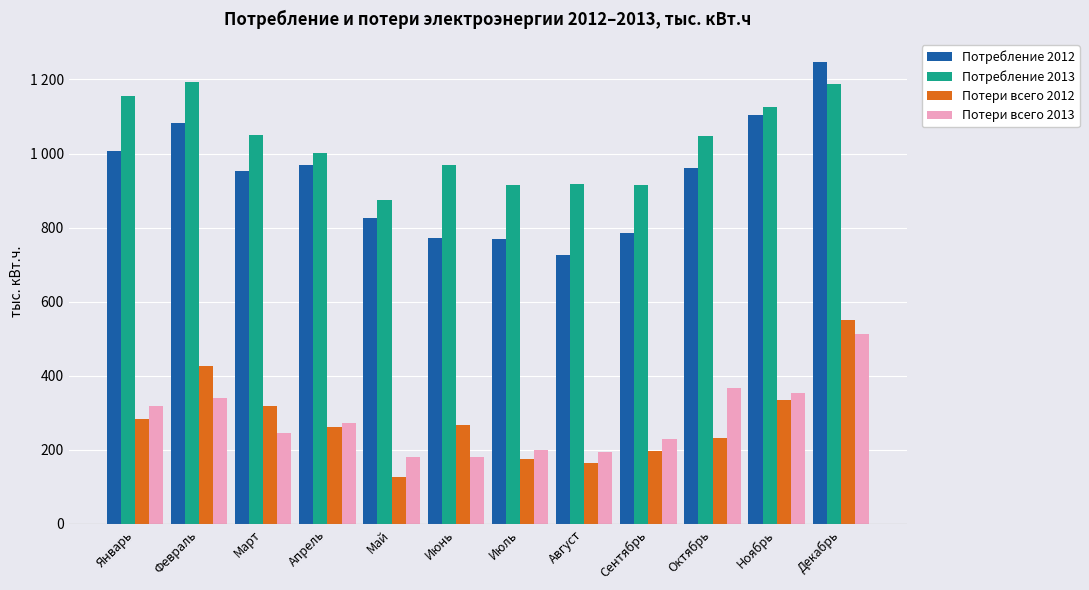

Which series has the largest total across all categories?

Потребление 2013